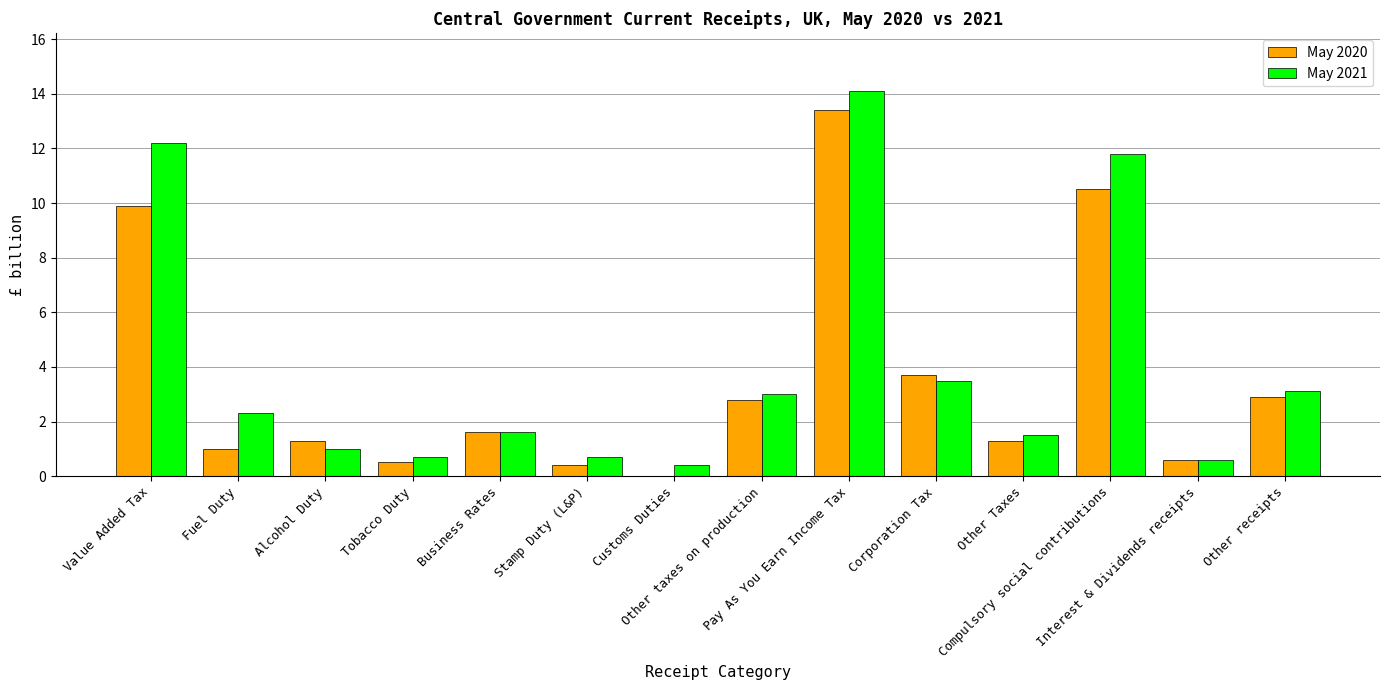

Where is May 2021 nearest to the value 7?

Corporation Tax